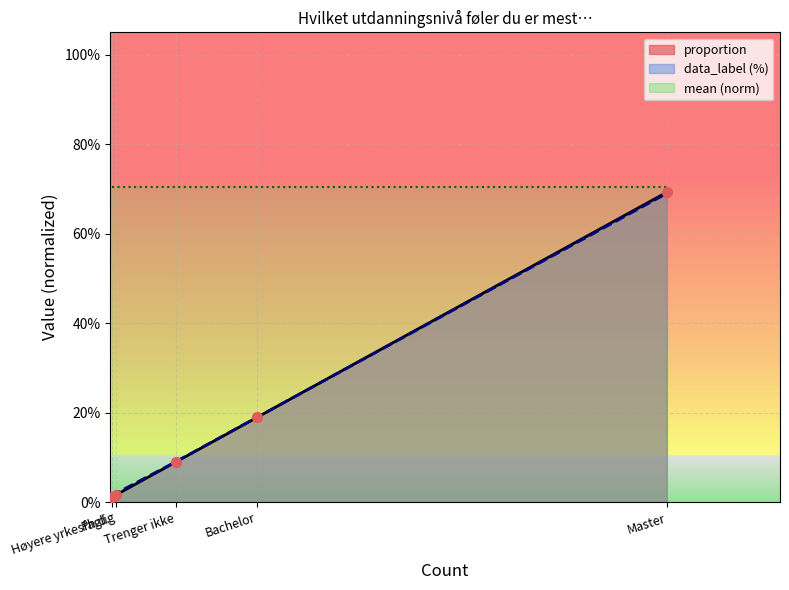

At how many categories does at least one series exceed 0?

5